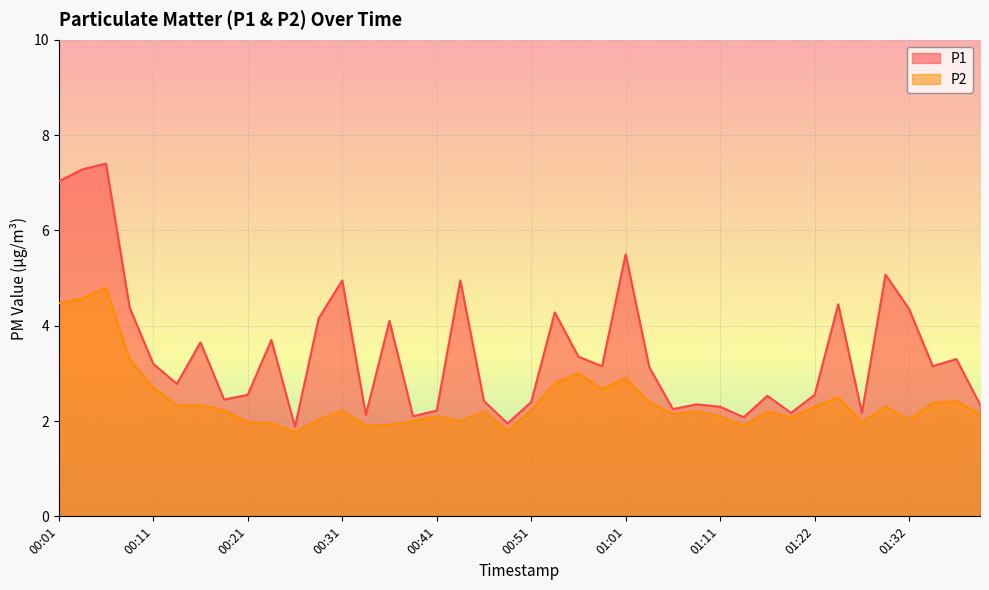

What is the difference between the P2 values at 01:11 and 00:24?

0.2